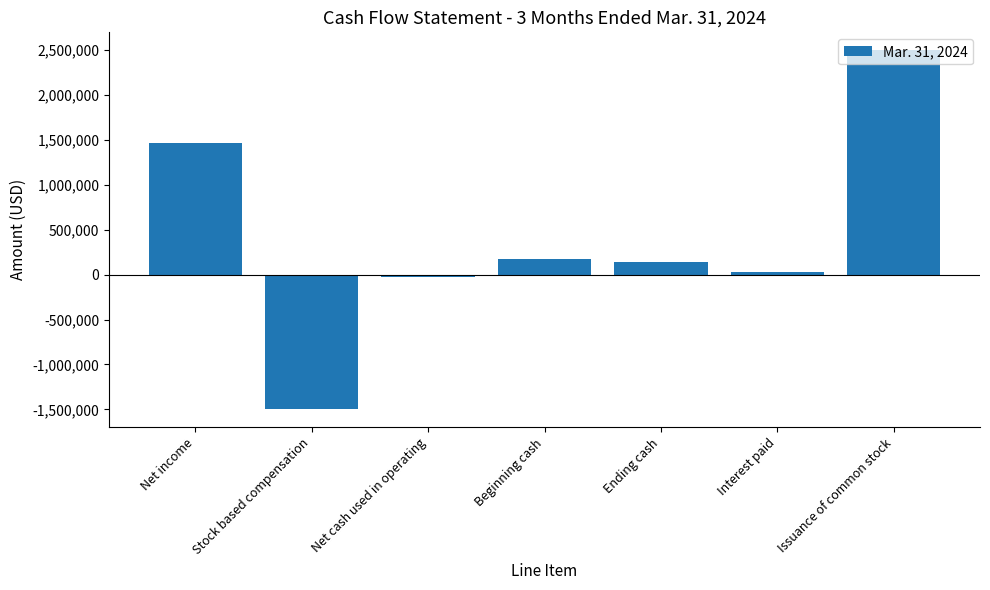

Which label corresponds to the largest value in the chart?

Issuance of common stock